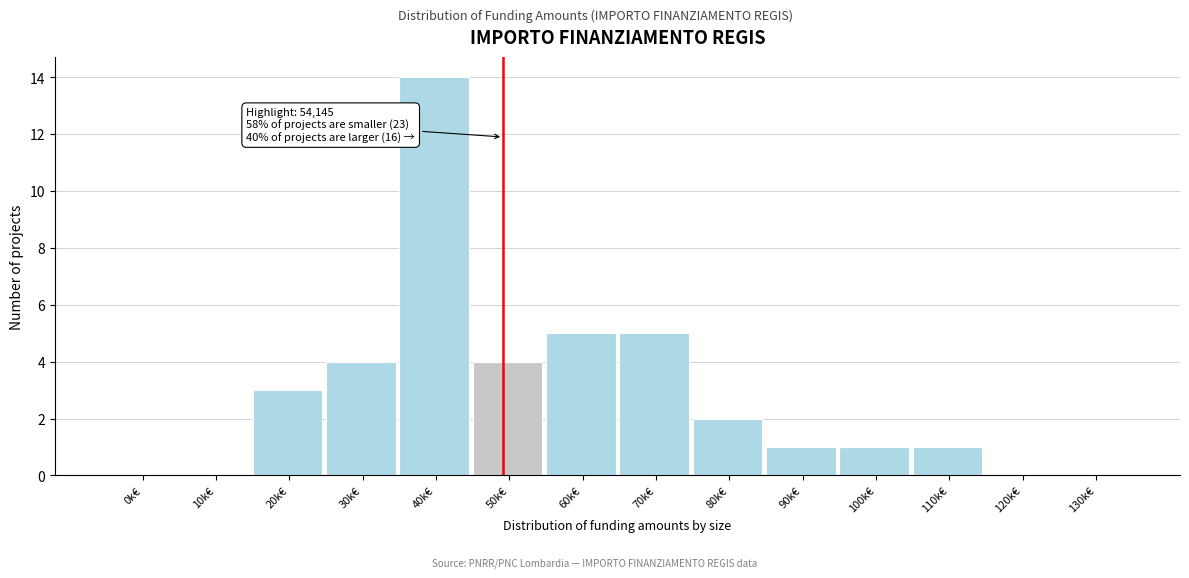

Reading left to right, extract all data points from this chart.

0k€=0	10k€=0	20k€=3	30k€=4	40k€=14	50k€=4	60k€=5	70k€=5	80k€=2	90k€=1	100k€=1	110k€=1	120k€=0	130k€=0